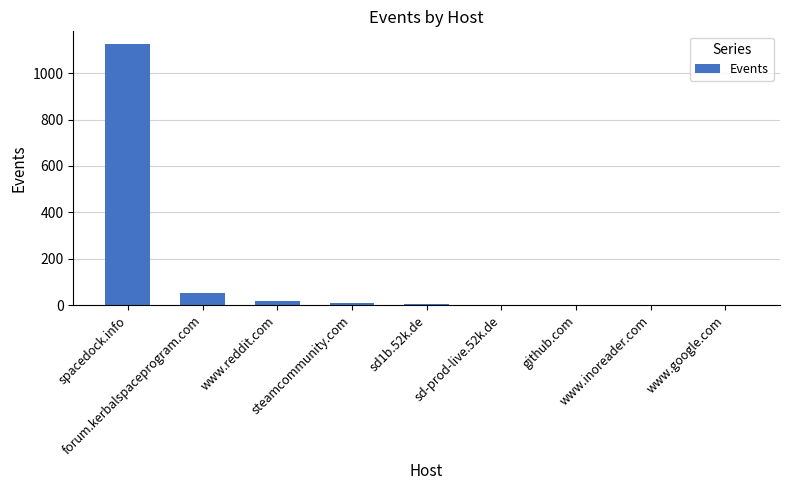

What is the greatest value displayed?

1124